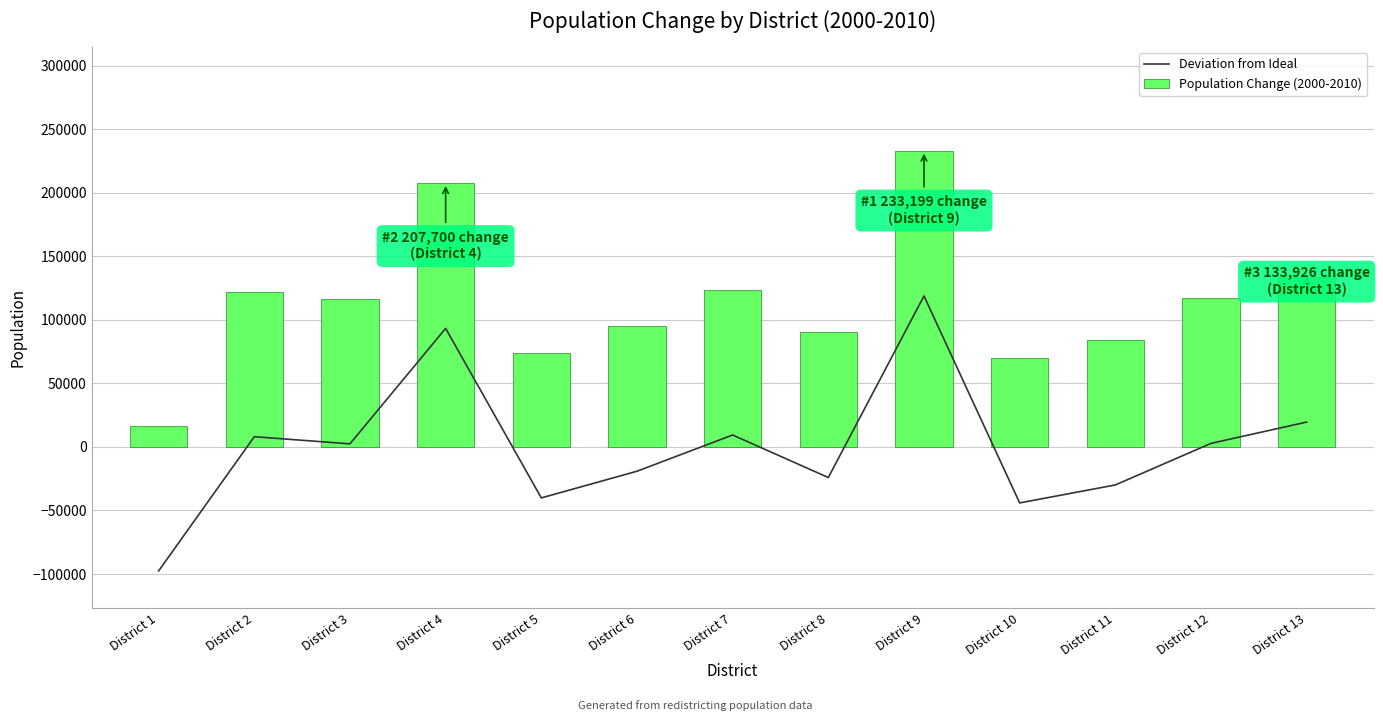

What is the total value across all series at District 12?

120015.3